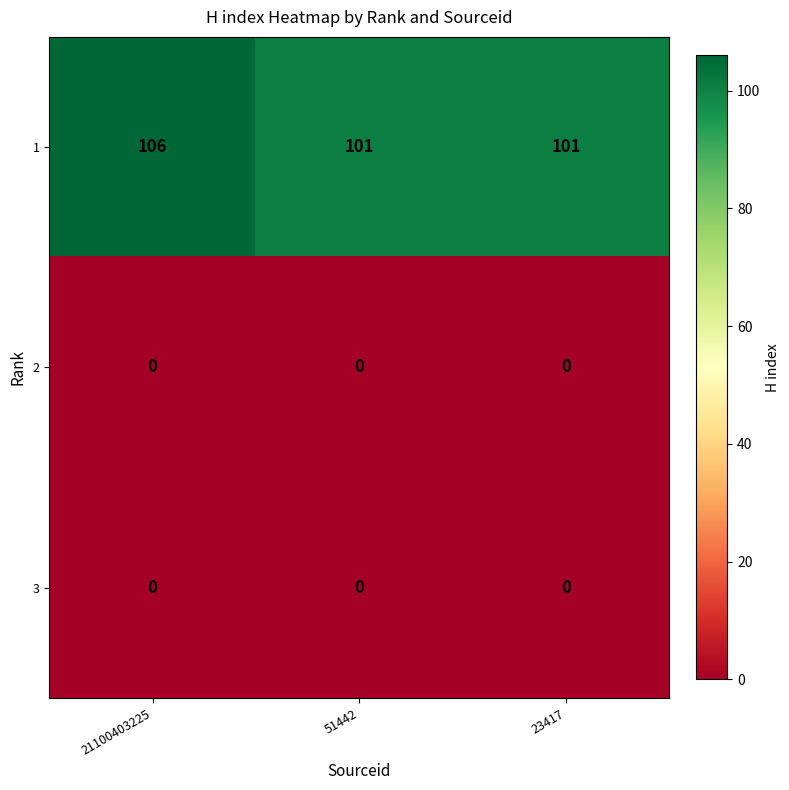

Reading left to right, transcribe all the data shown in this chart.

1: 21100403225=106	51442=101	23417=101
2: 21100403225=0	51442=0	23417=0
3: 21100403225=0	51442=0	23417=0